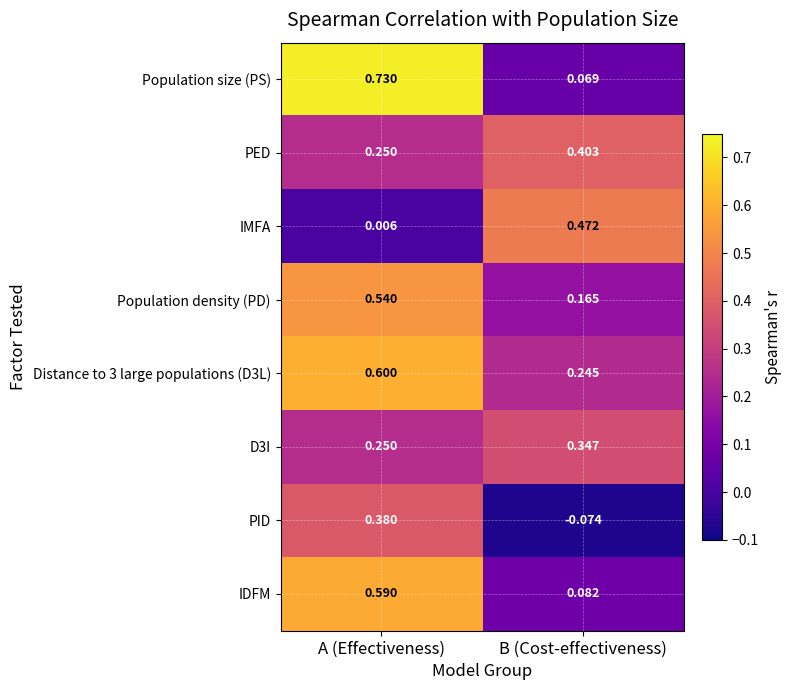

At which category is the sum across all series the highest?

A (Effectiveness)